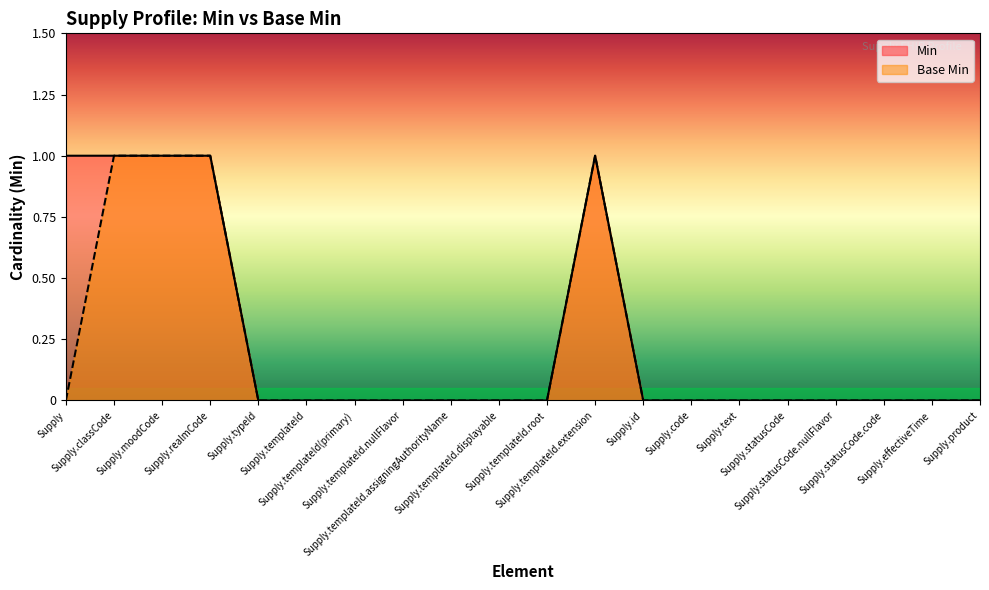

Rank the series at Supply.templateId(primary) from highest to lowest value.

Min, Base Min